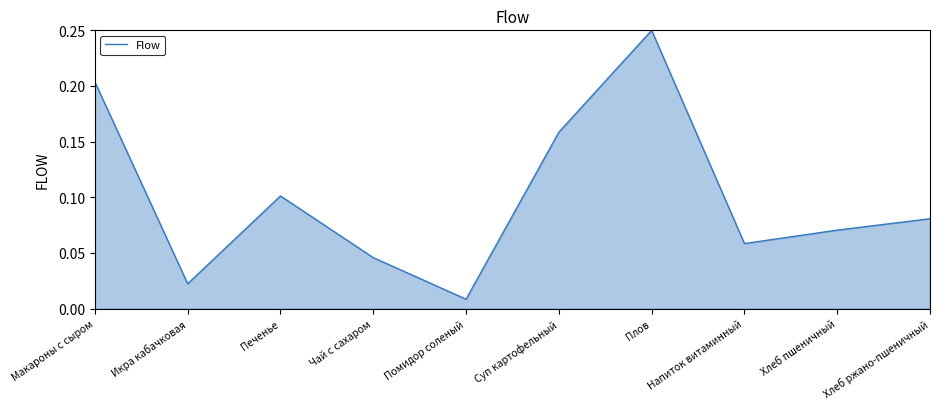

Is it true that the value at Хлеб пшеничный is 0.1?

True